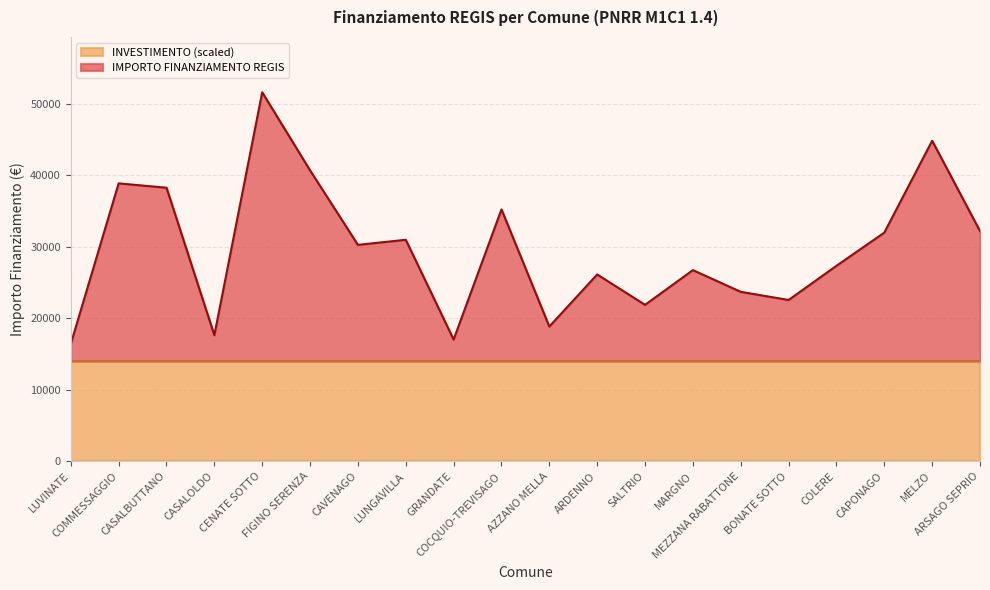

What is the difference between the values at COCQUIO-TREVISAGO and AZZANO MELLA?

16389